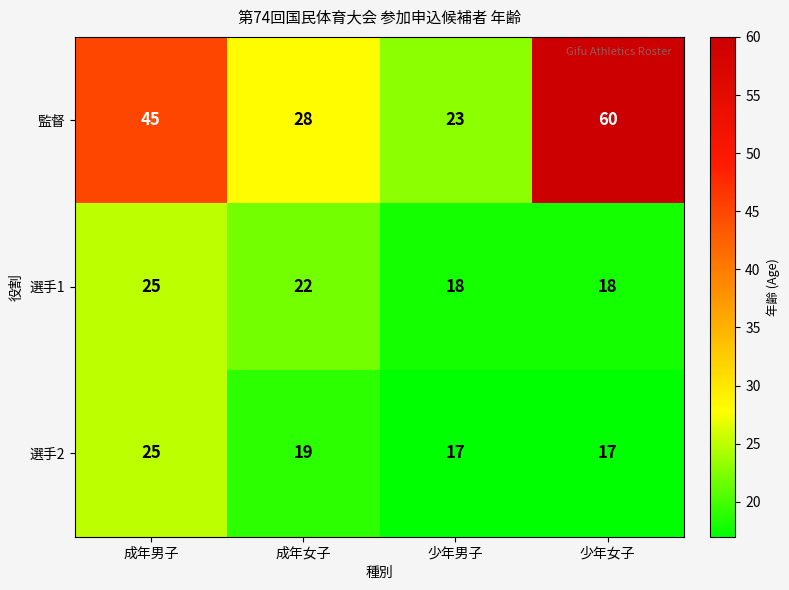

True or false: 監督 has a value of 23 at 少年男子.

True